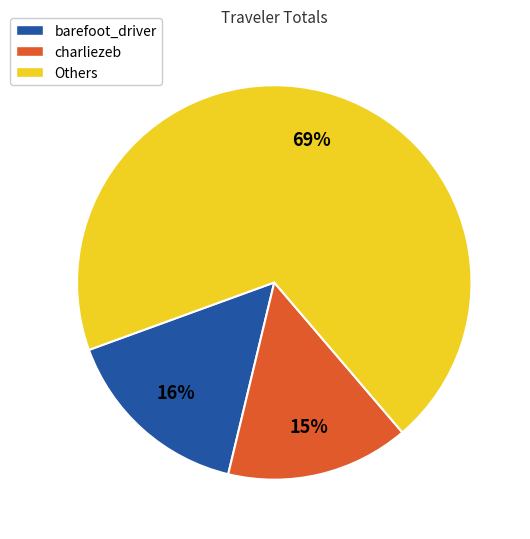

How many segments does this pie chart have?

3